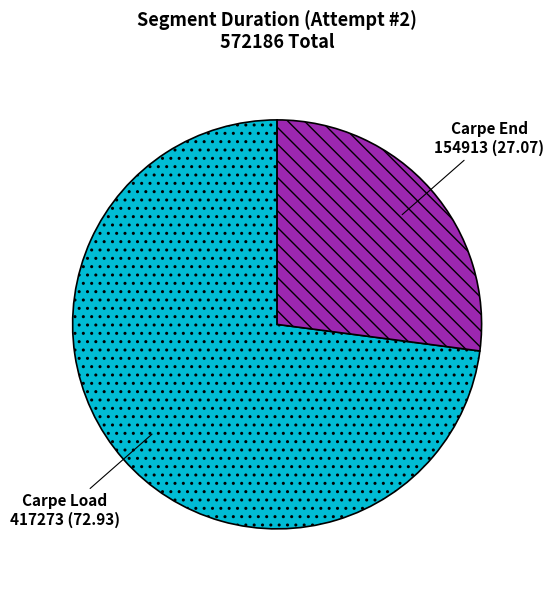

Rank the categories by value from highest to lowest.

Carpe Load, Carpe End